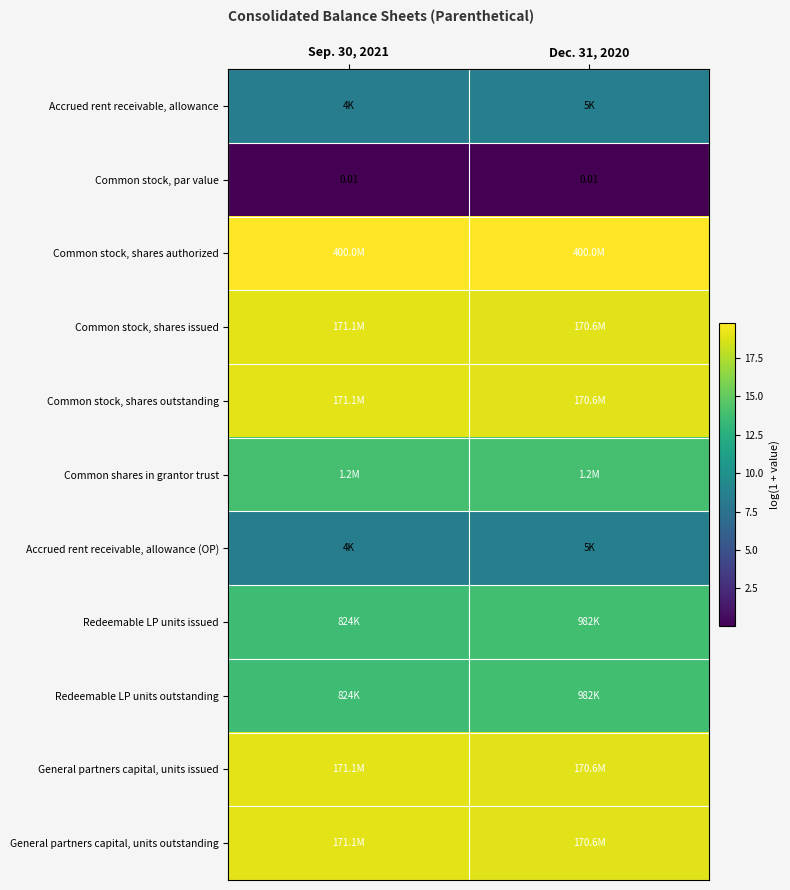

Where is General partners capital, units issued nearest to the value 18?

Dec. 31, 2020